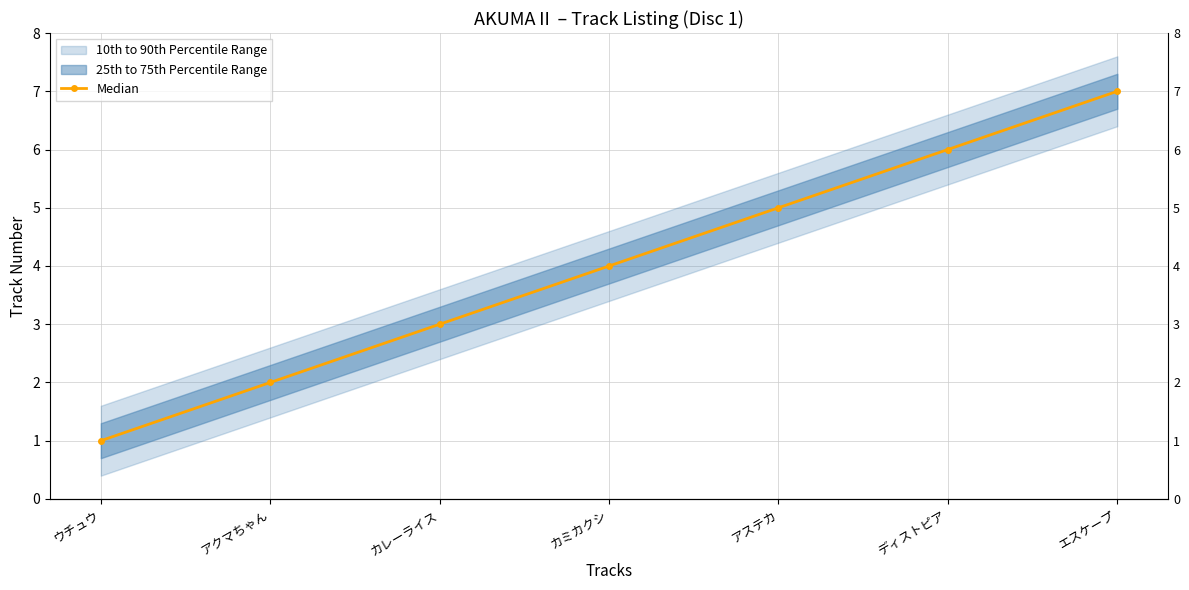

Where is the data nearest to the value 4?

カミカクシ